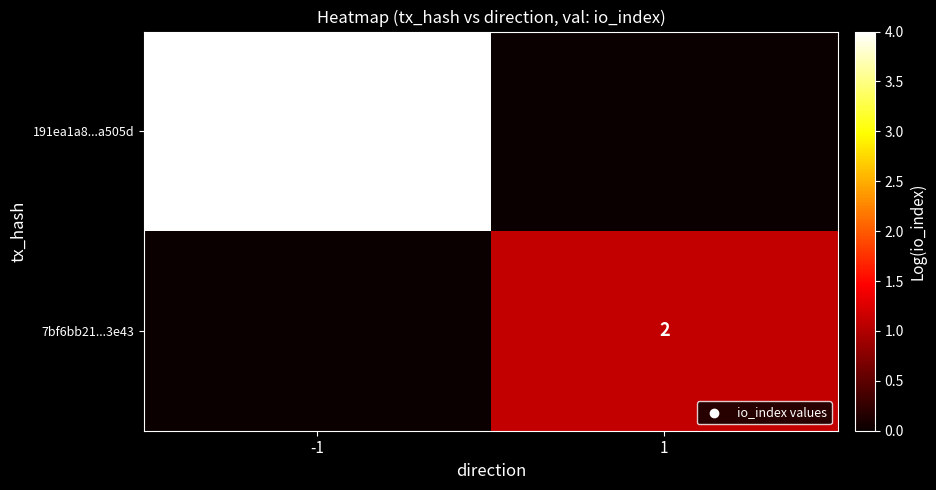

How many series are shown in this chart?

2